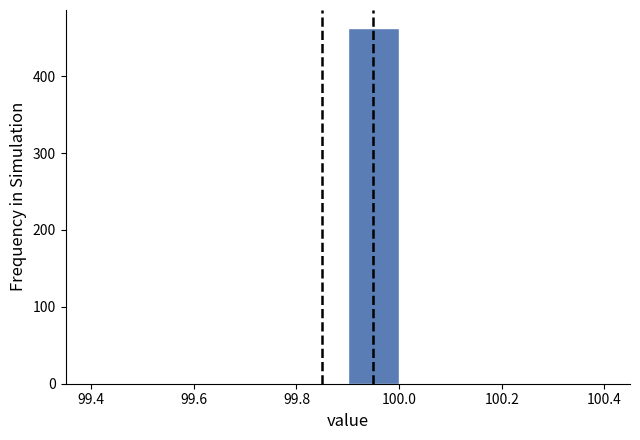

Reading left to right, transcribe this chart: for each bar, give the range it covers on the x-axis and its height. The values are not printed on the chart, so give them approximately, as read against the axis.

99.4 to 99.5: 0
99.5 to 99.6: 0
99.6 to 99.7: 0
99.7 to 99.8: 0
99.8 to 99.9: 0
99.9 to 100.0: 460
100.0 to 100.1: 0
100.1 to 100.2: 0
100.2 to 100.3: 0
100.3 to 100.4: 0